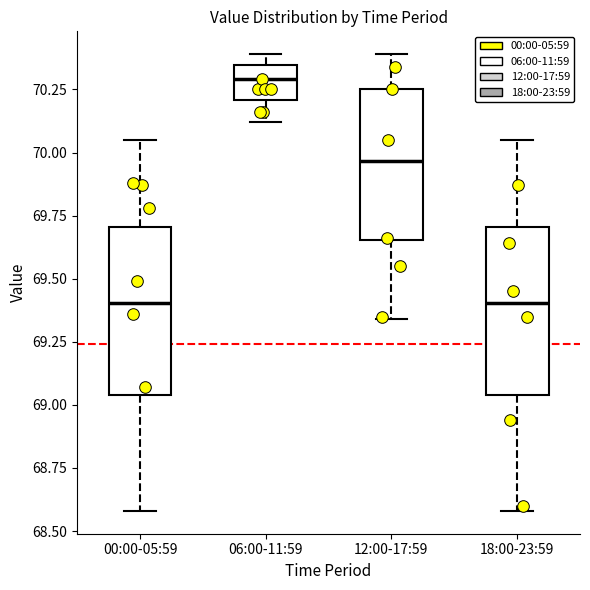

Reading left to right, transcribe this box plot: for each box, give where its median line is, the range the box spans, and where its two whiskers end, as read against the y-axis. The values are not printed on the chart, so give them approximately, as read against the axis.

00:00-05:59: median 69.40, box 69.05 to 69.70, whiskers 68.60 to 70.05
06:00-11:59: median 70.30, box 70.20 to 70.35, whiskers 70.10 to 70.40
12:00-17:59: median 69.95, box 69.65 to 70.25, whiskers 69.35 to 70.40
18:00-23:59: median 69.40, box 69.05 to 69.70, whiskers 68.60 to 70.05